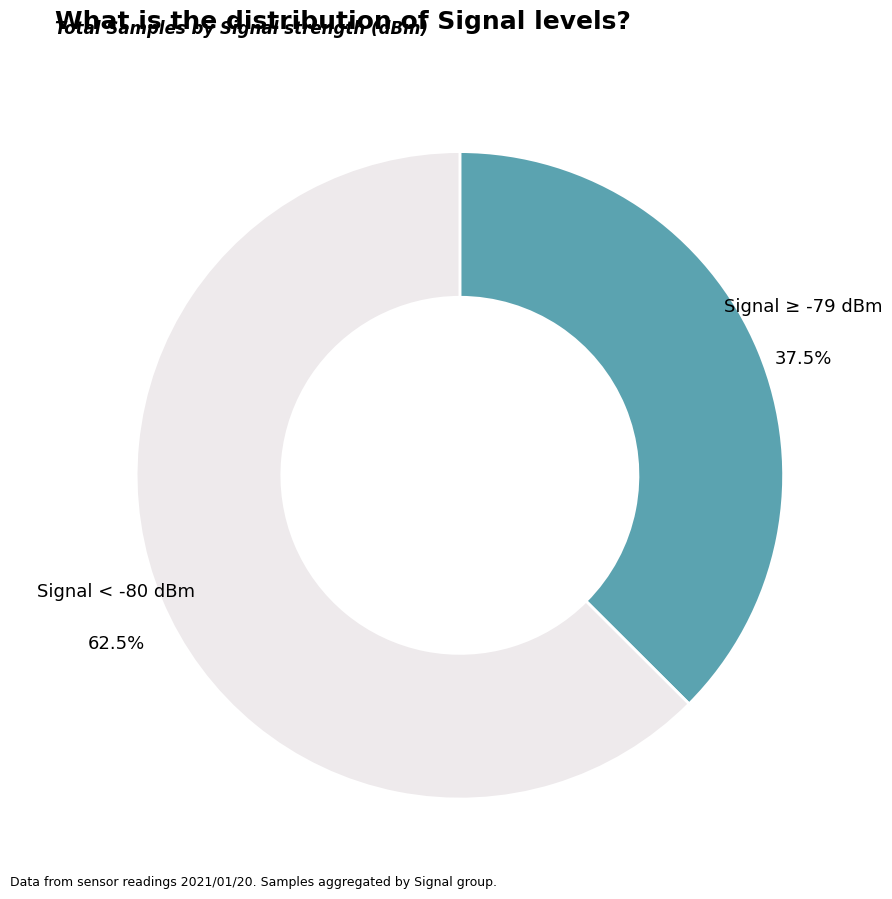

What is the ratio of the value at Signal ≥ -79 dBm to the value at Signal < -80 dBm?

0.6